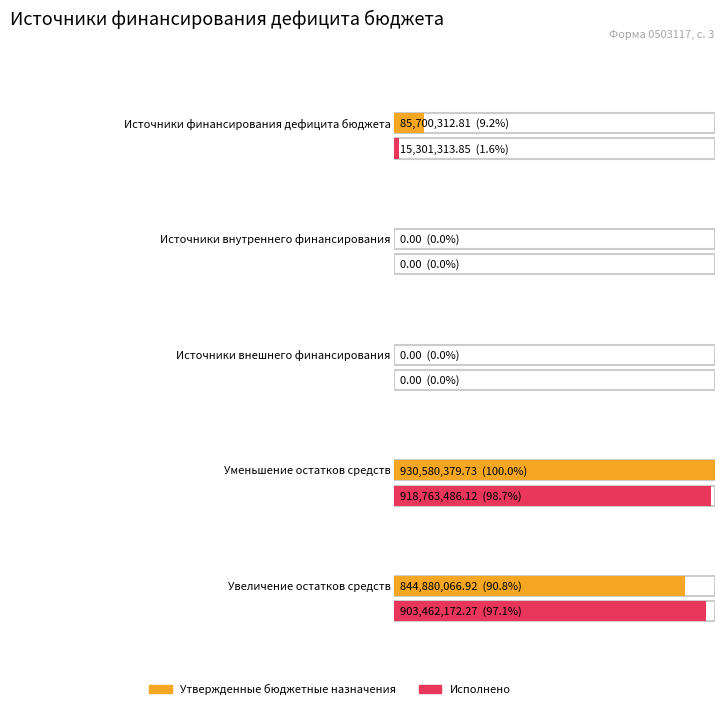

Rank the series by their average value, from highest to lowest.

Утвержденные бюджетные назначения, Исполнено